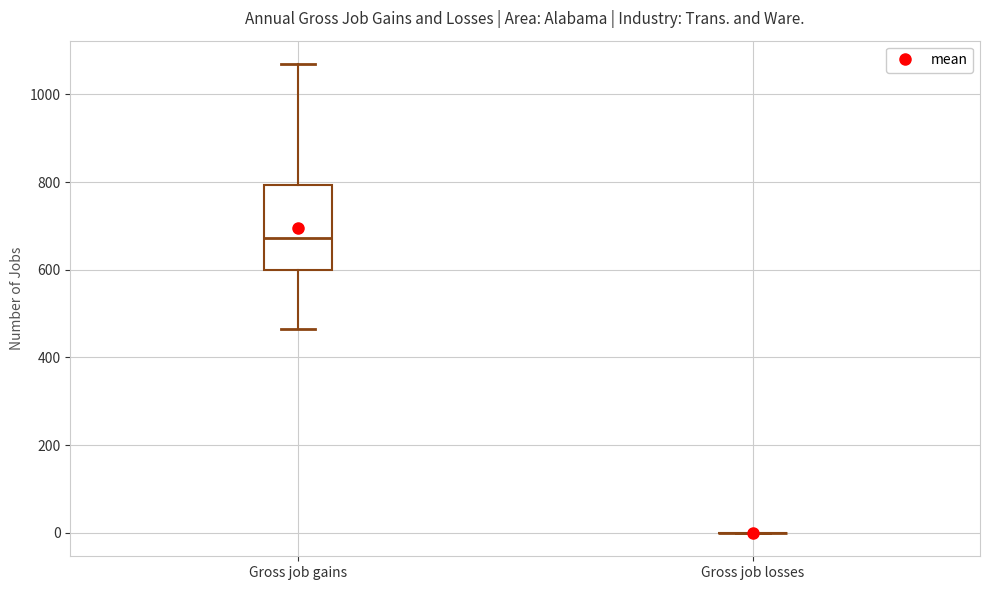

Reading left to right, transcribe this box plot: for each box, give where its median line is, the range the box spans, and where its two whiskers end, as read against the y-axis. The values are not printed on the chart, so give them approximately, as read against the axis.

Gross job gains: median 680, box 600 to 800, whiskers 460 to 1060
Gross job losses: box collapsed to a line at 0, whiskers 0 to 0